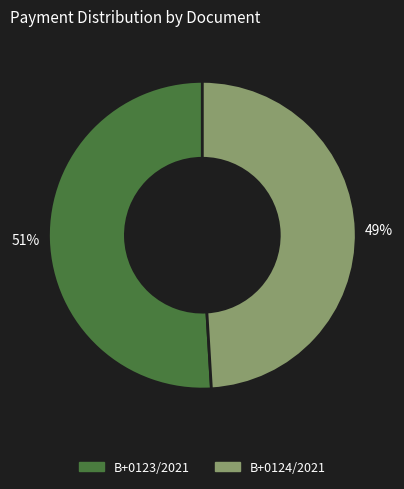

Is the sum of B+0123/2021 and B+0124/2021 greater than half?

Yes